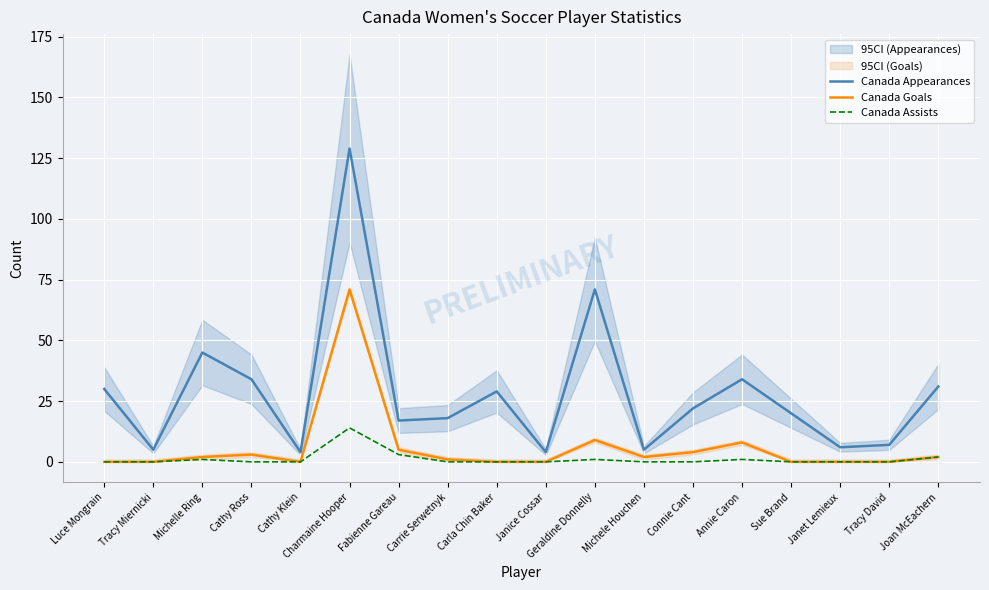

True or false: Canada Appearances and Canada Assists cross at least once.

False